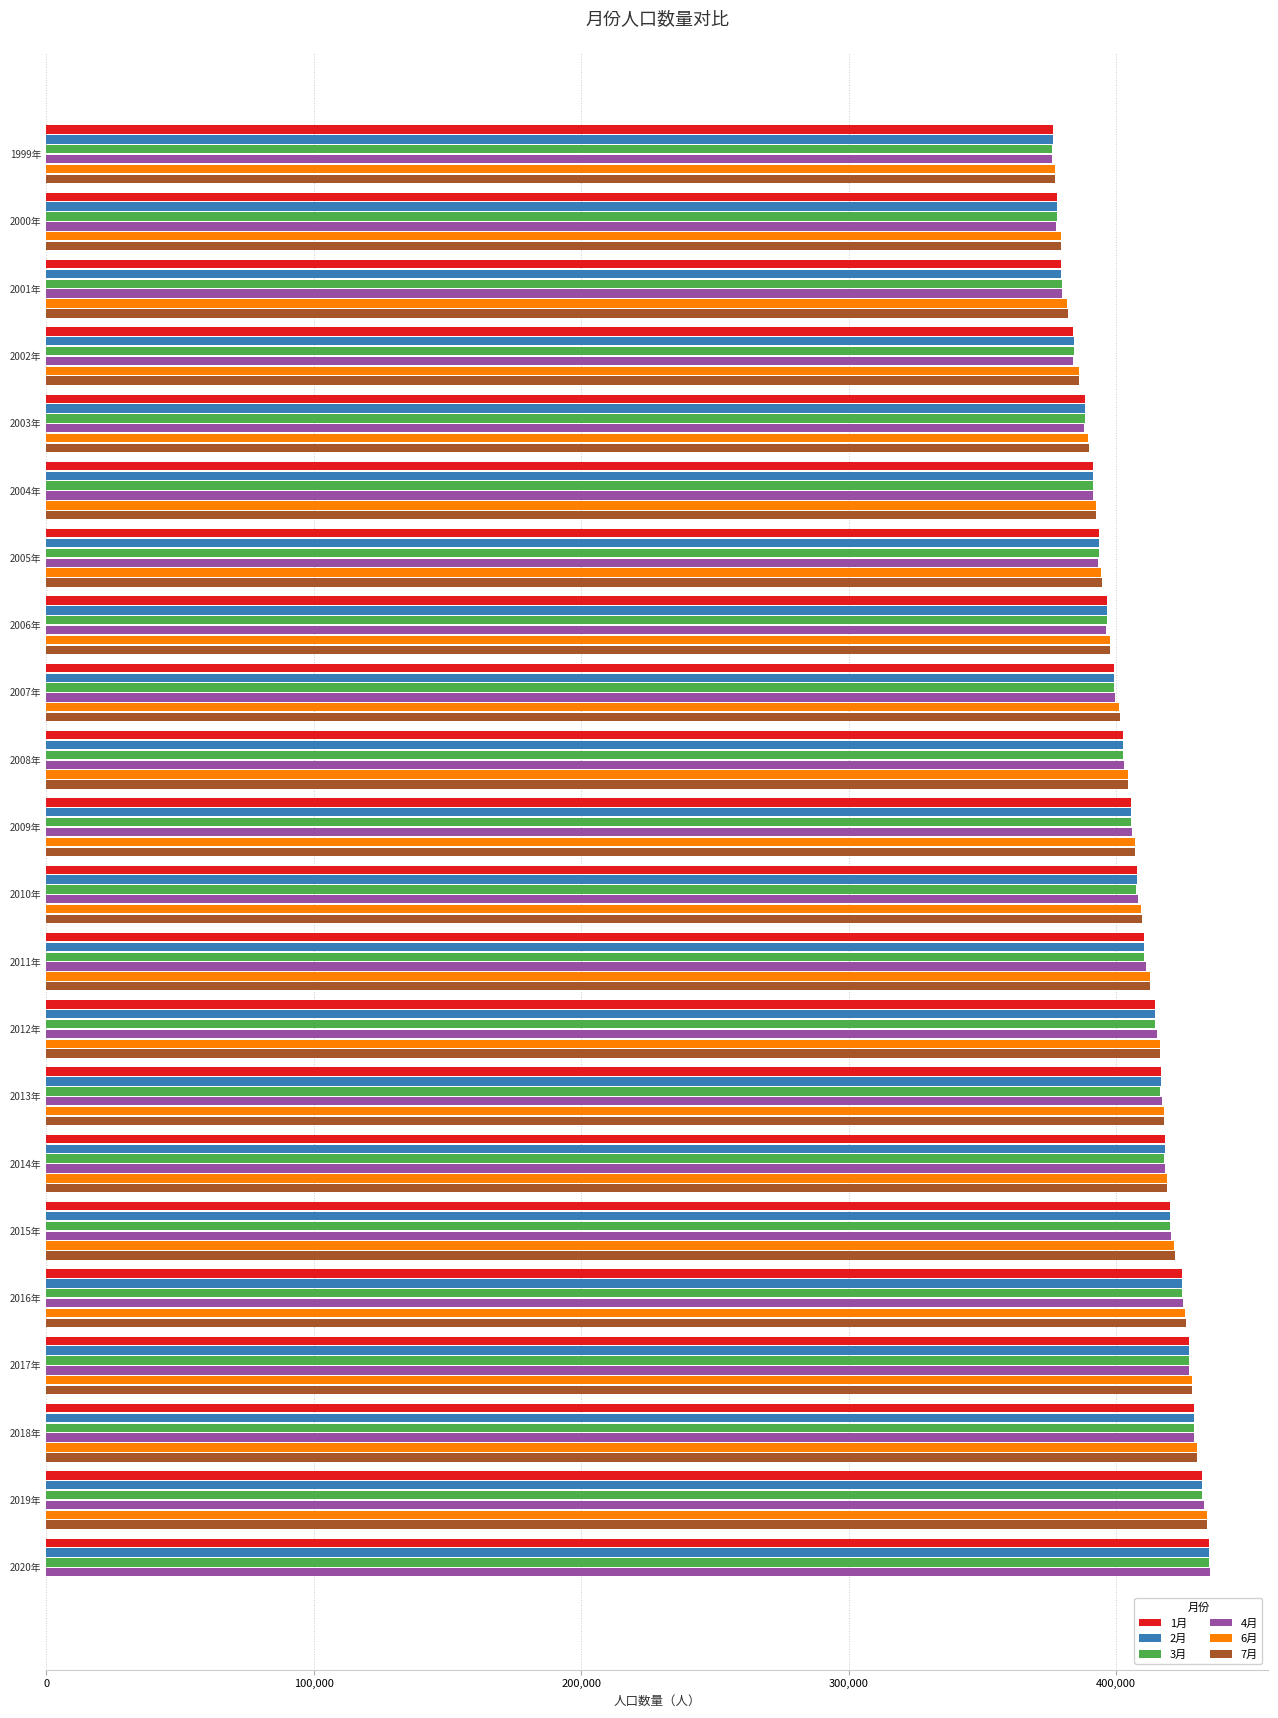

The value of 2月 at 2020年 is 434698. True or false?

True